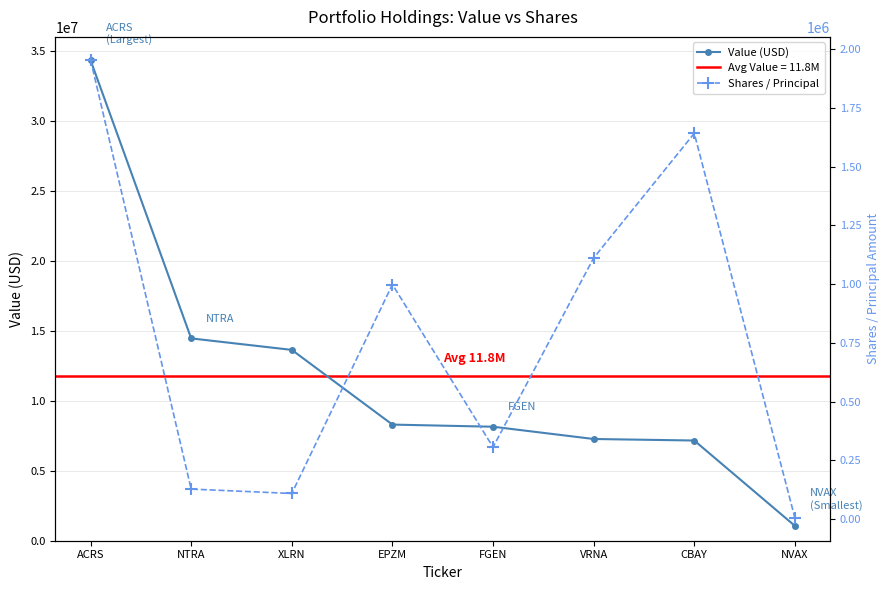

Count the number of data series in this chart.

2